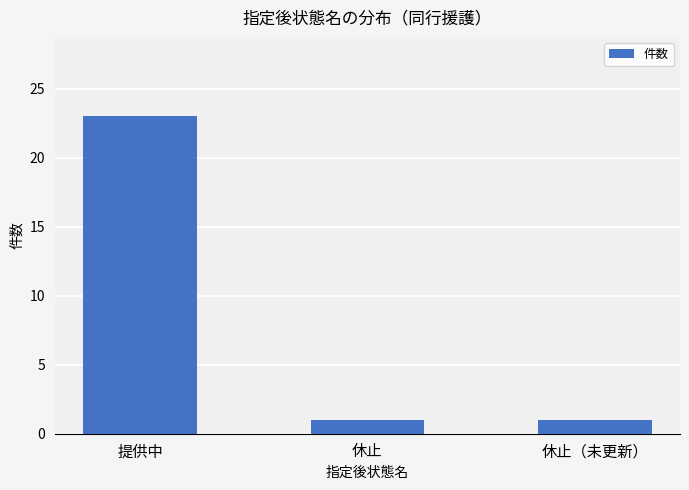

What is the label of the 1st bar from the left?

提供中